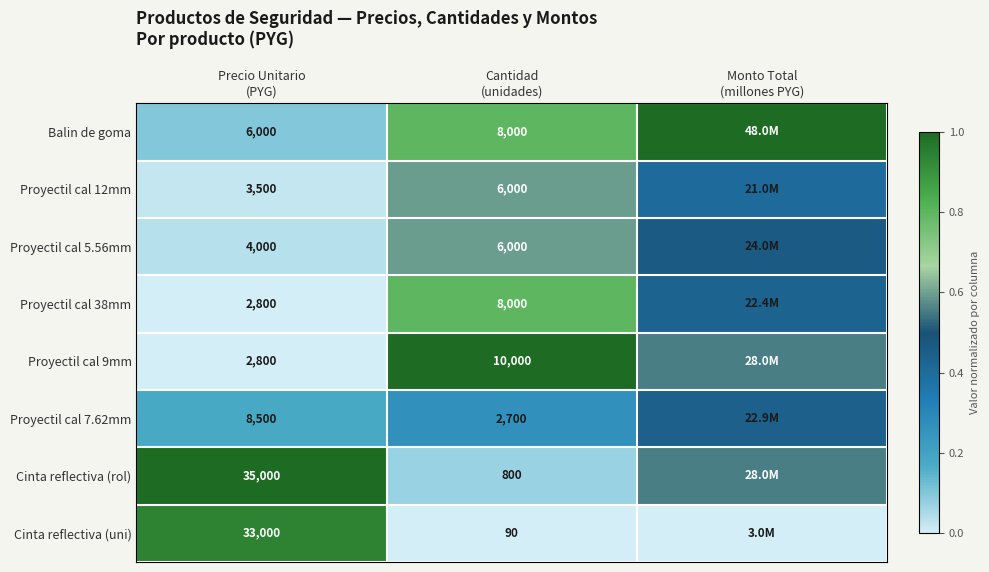

Between Cantidad
(unidades) and Precio Unitario
(PYG), which is larger?

Cantidad
(unidades)